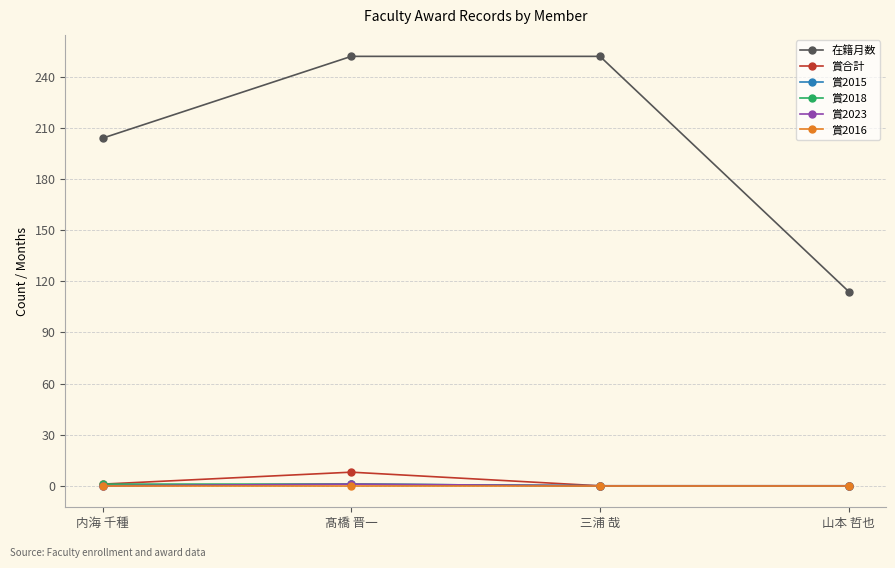

List the labels in order of 賞2023 value, largest first.

髙橋 晋一, 内海 千種, 三浦 哉, 山本 哲也